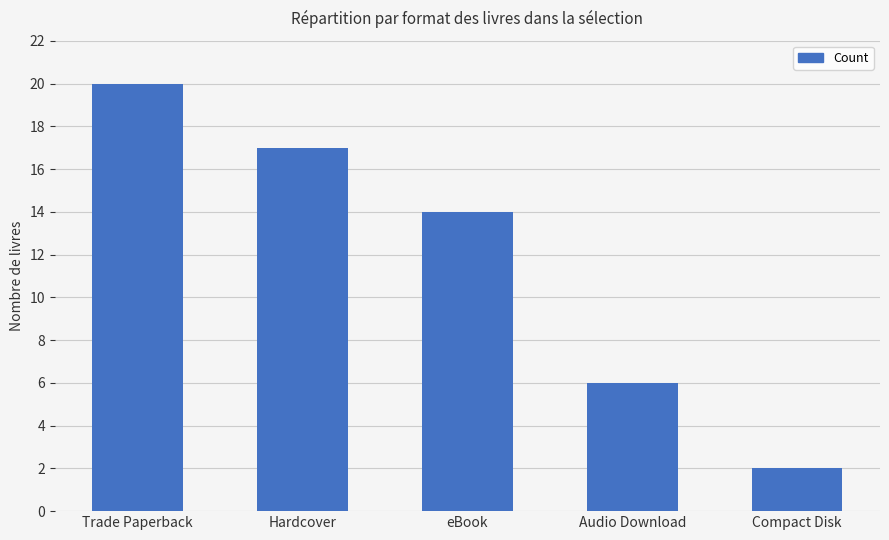

What is the sum of all values?

59